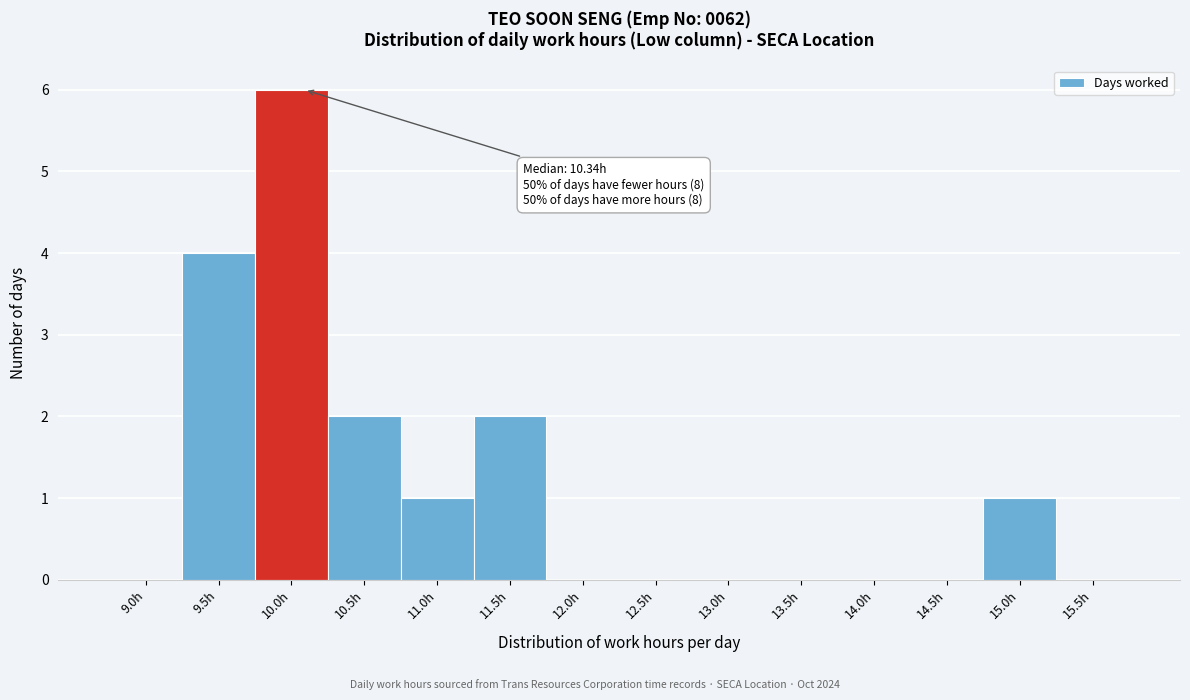

Reading right to left, what are all the values shown in this chart?

15.5h=0	15.0h=1	14.5h=0	14.0h=0	13.5h=0	13.0h=0	12.5h=0	12.0h=0	11.5h=2	11.0h=1	10.5h=2	10.0h=6	9.5h=4	9.0h=0